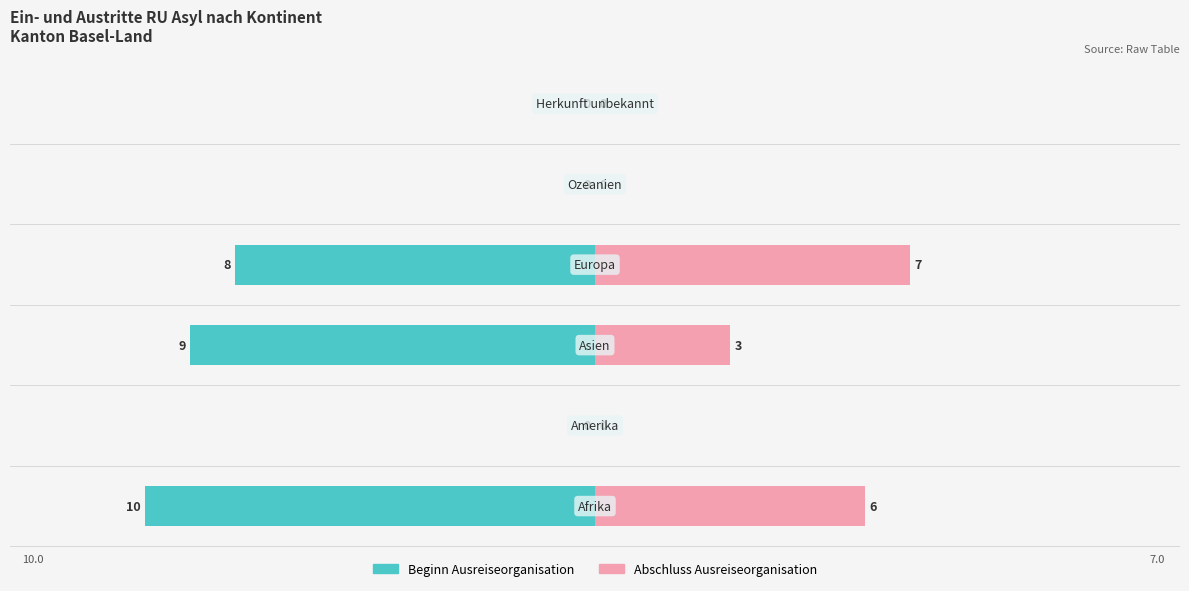

What is the label of the 6th bar from the left?

Herkunft unbekannt